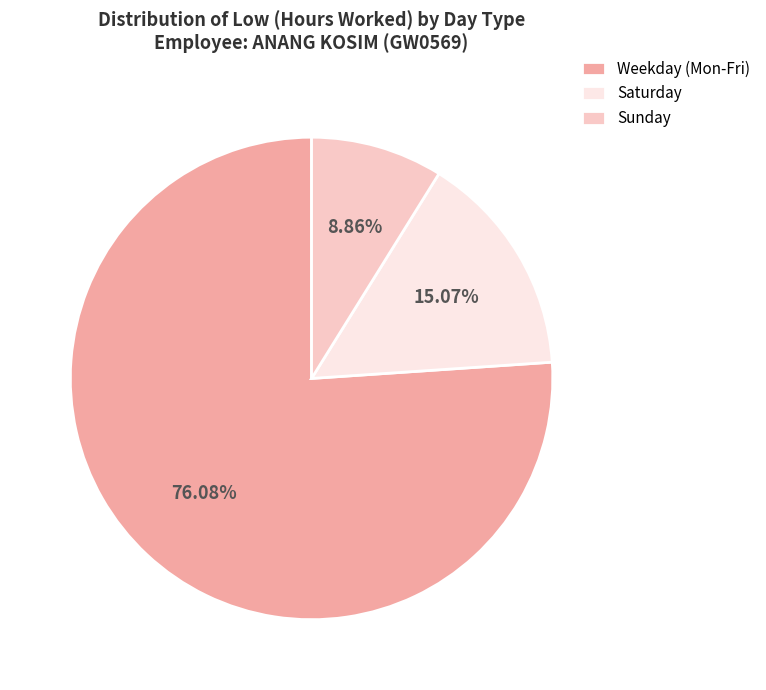

Does Weekday (Mon-Fri) account for over 50% of the chart?

Yes